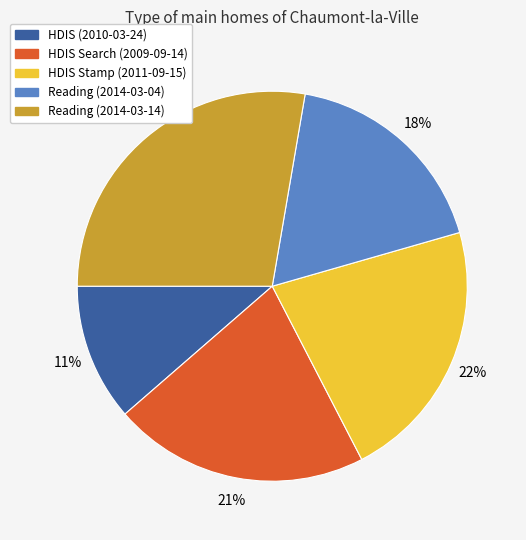

Is it true that HDIS Search (2009-09-14) is 21% of the pie?

True